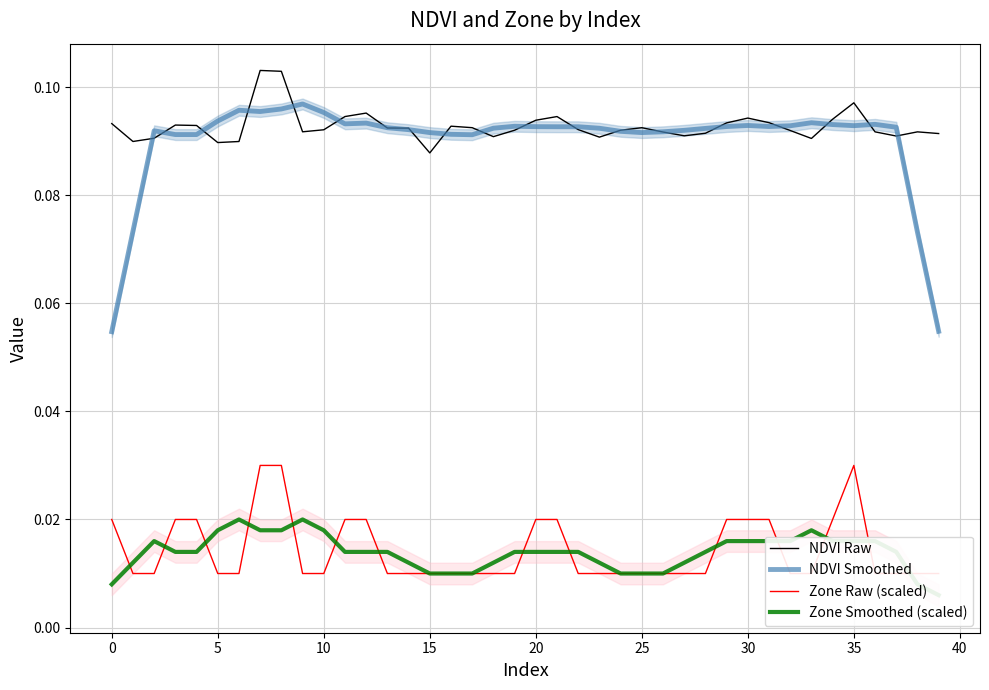

Rank the series at 14 from highest to lowest value.

NDVI Raw, NDVI Smoothed, Zone Smoothed (scaled), Zone Raw (scaled)